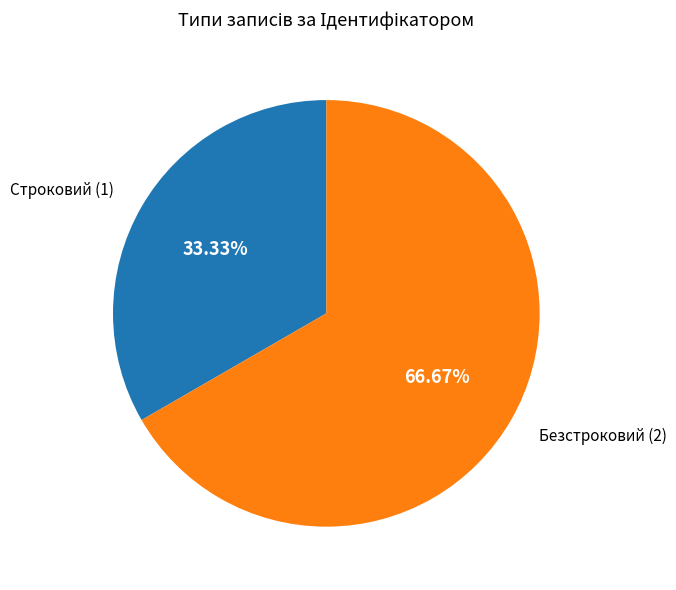

Is Безстроковий the majority of the pie?

Yes